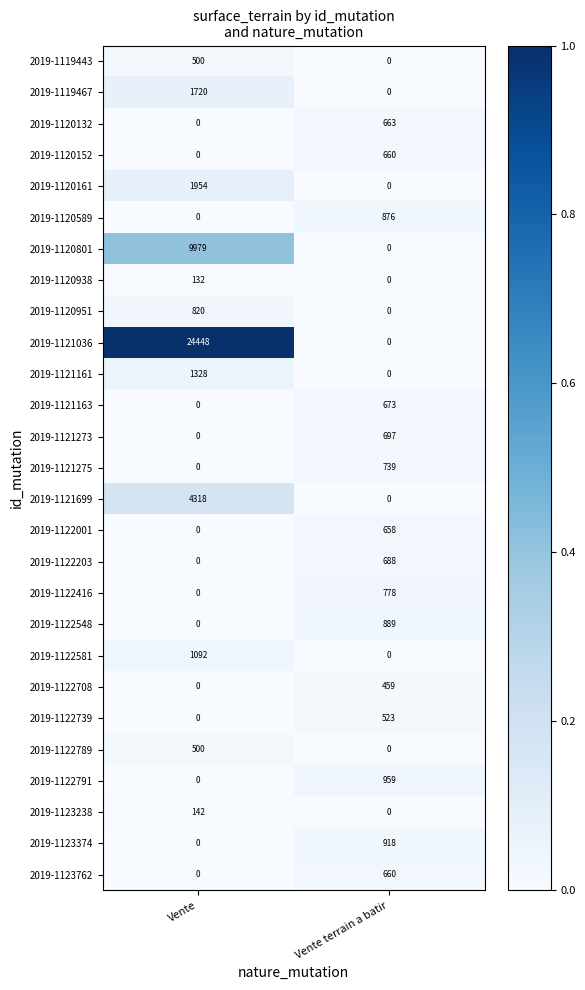

True or false: 2019-1122581 has a value of -505 at Vente terrain a batir.

False